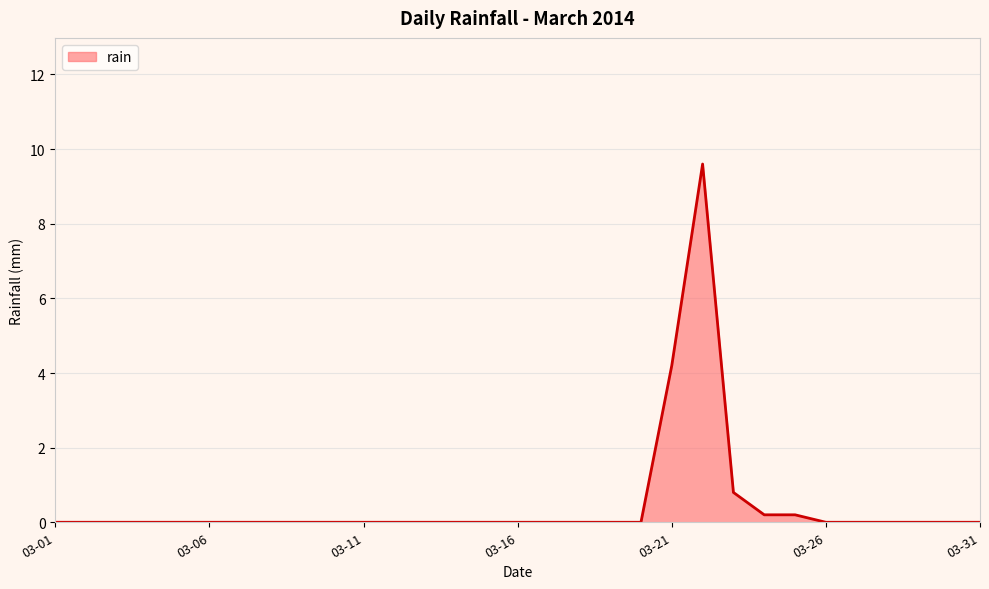

What is the maximum value shown in the chart?

9.6